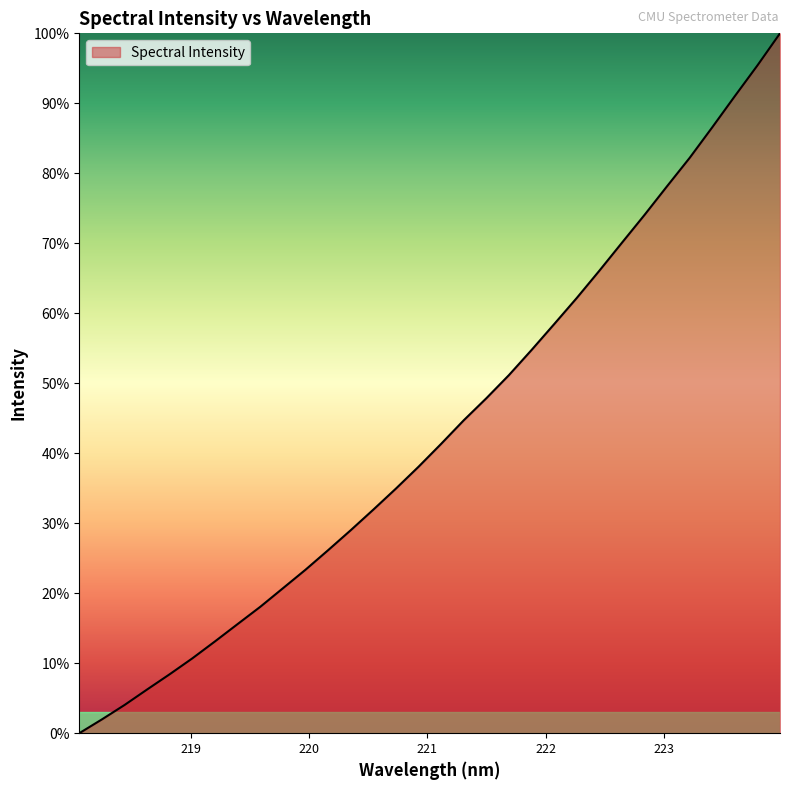

What is the difference between the maximum and minimum values?

100.0